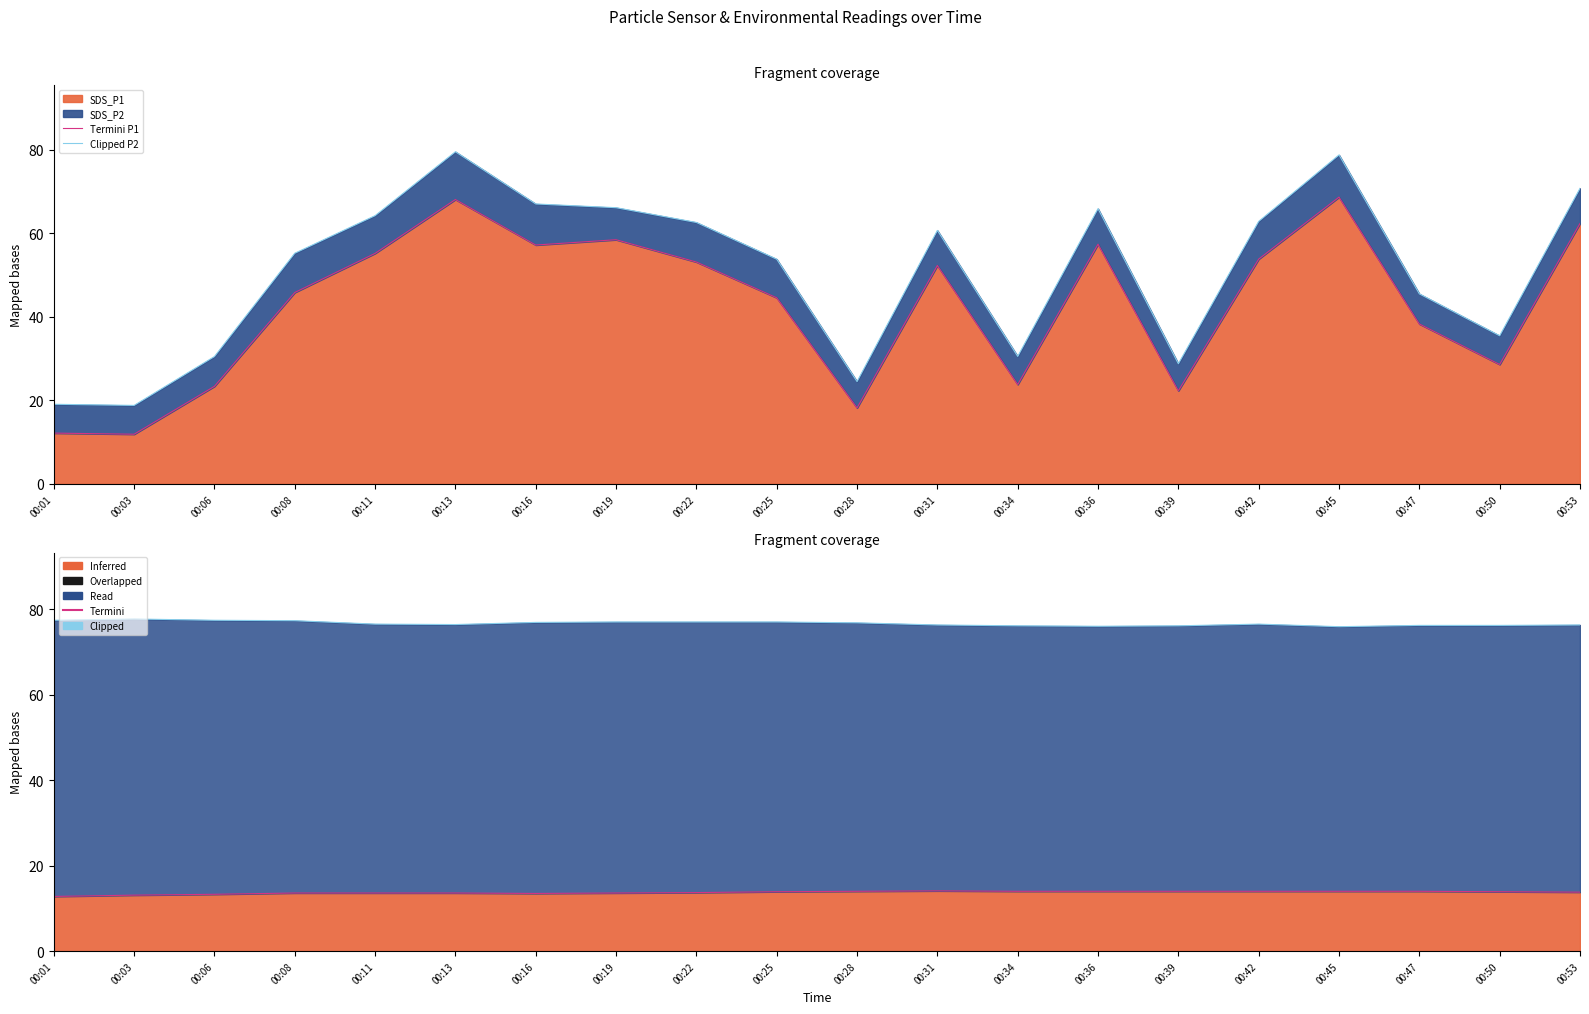

True or false: Termini Temp and Clipped P2 intersect in this chart.

False